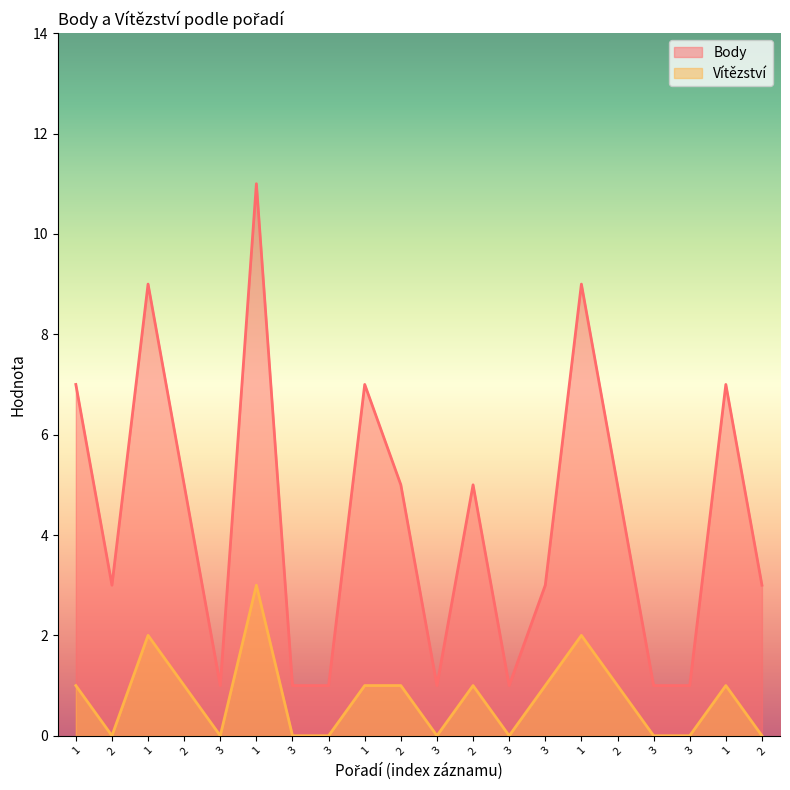

What are all the series names shown in the legend?

Body, Vítězství